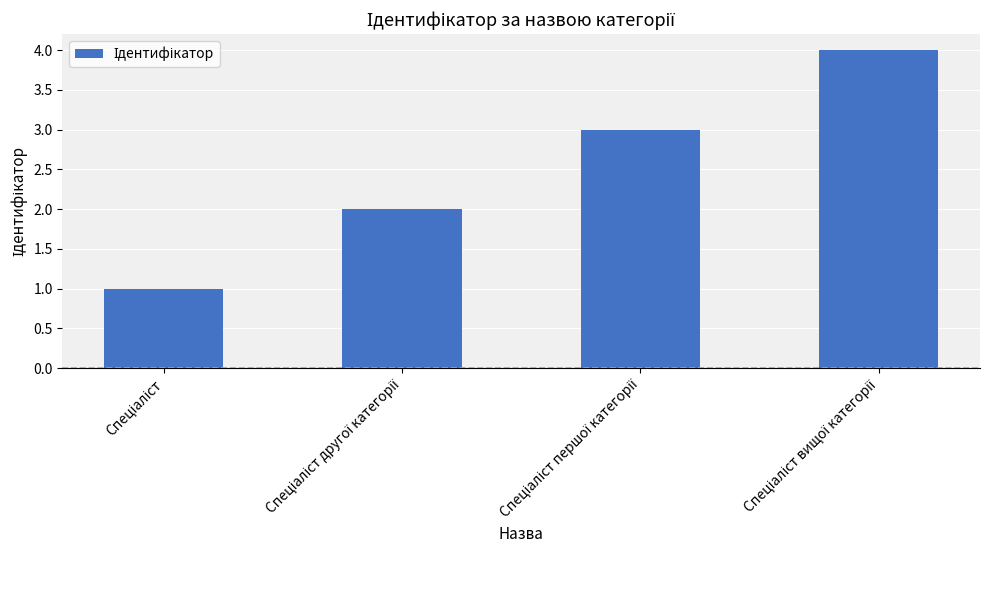

How many series are shown in this chart?

1